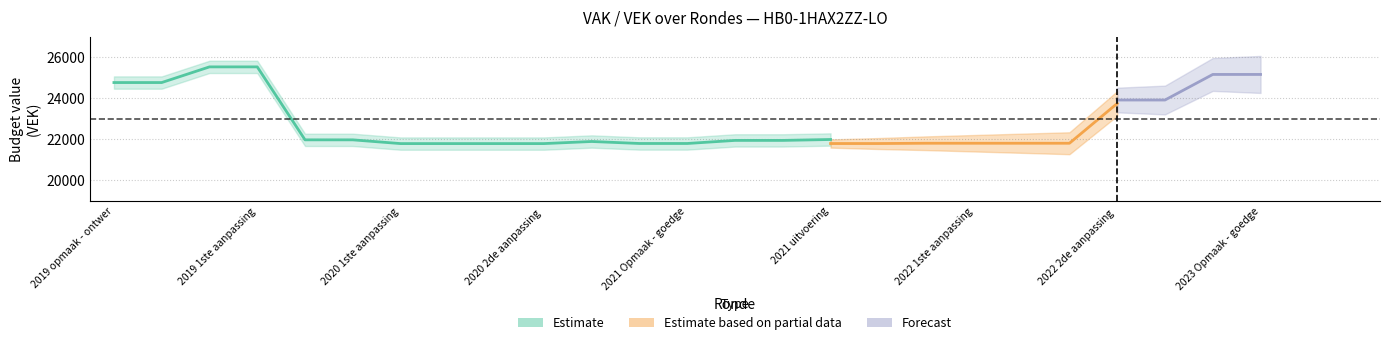

How many data points does each series have?

16